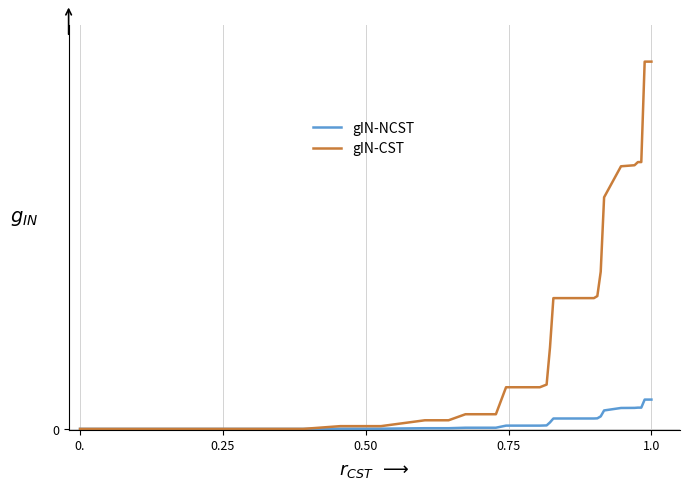

What are all the series names shown in the legend?

gIN-NCST, gIN-CST